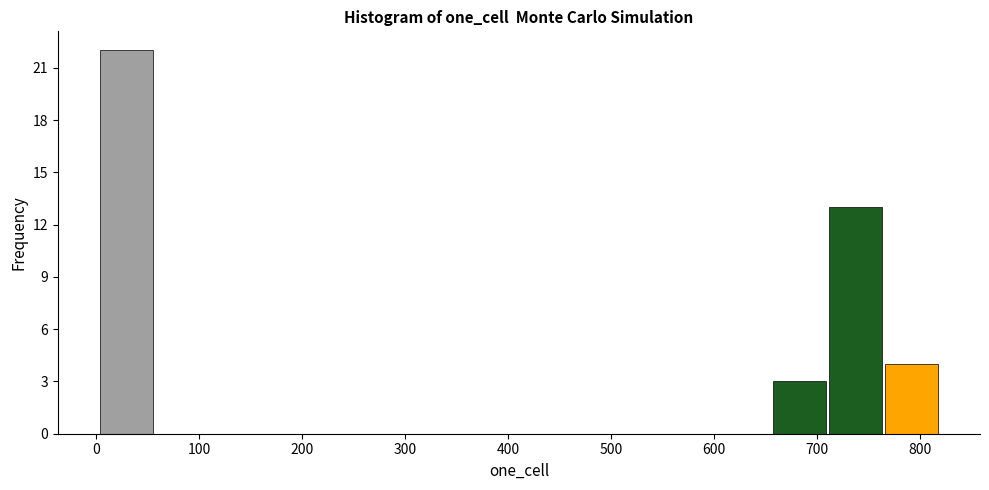

Reading left to right, list every bar in this chart as the range it spans on the x-axis followed by its height. Neither the bar edges nor the heights are printed on the chart, so give them approximately, as read against the axes.

0 to 60: 22
60 to 110: 0
110 to 170: 0
170 to 220: 0
220 to 270: 0
270 to 330: 0
330 to 380: 0
380 to 440: 0
440 to 490: 0
490 to 550: 0
550 to 600: 0
600 to 660: 0
660 to 710: 3
710 to 760: 13
760 to 820: 4